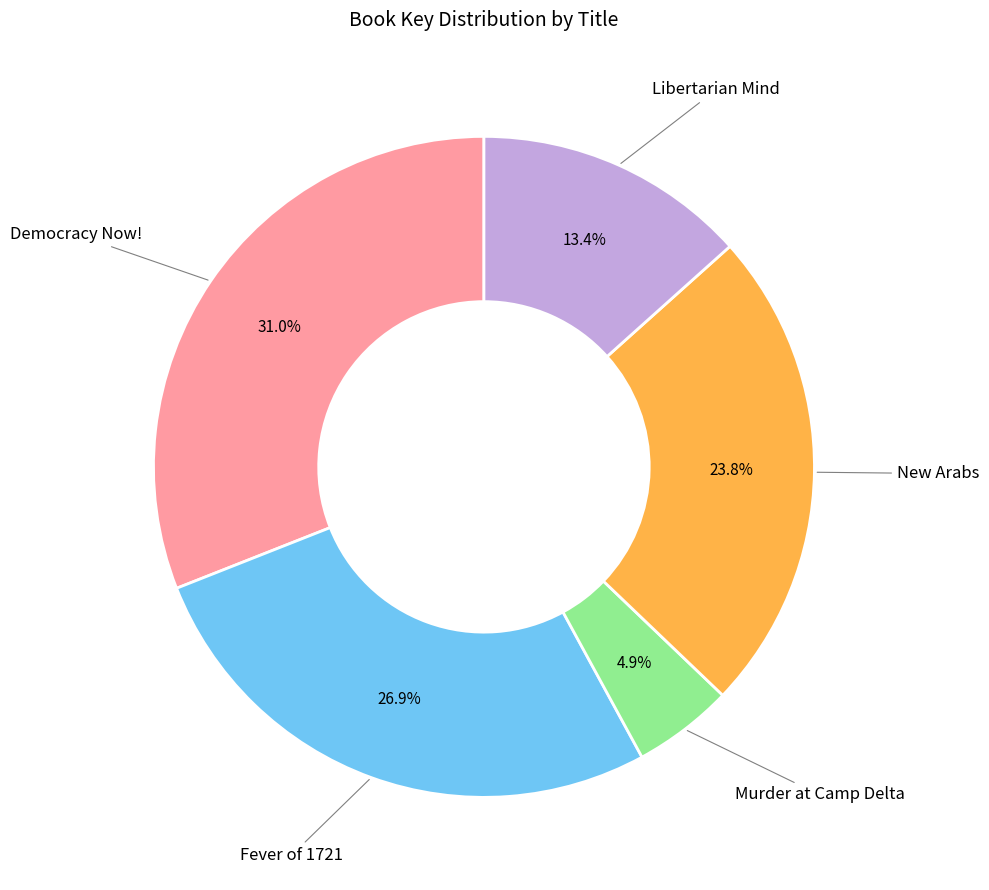

Is there a majority slice in this chart?

No